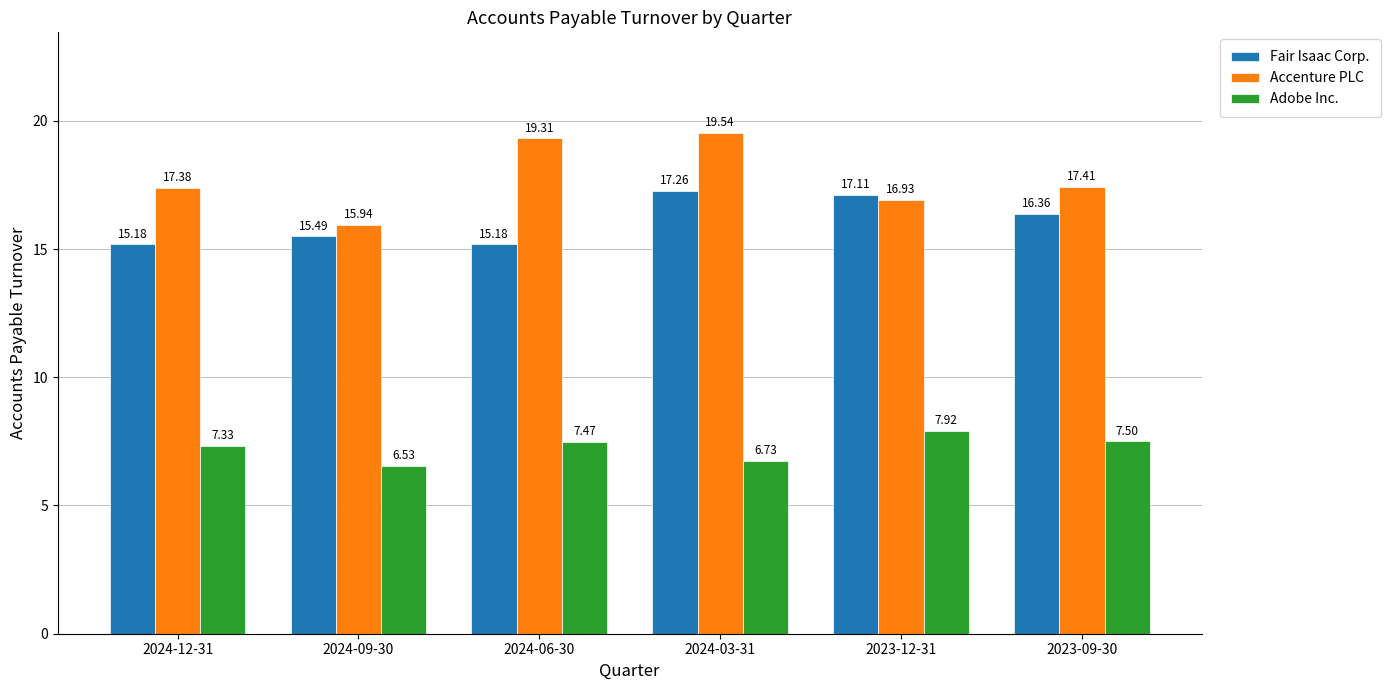

Reading left to right, list all the values displayed in this chart.

Fair Isaac Corp.: 2024-12-31=15.2	2024-09-30=15.5	2024-06-30=15.2	2024-03-31=17.3	2023-12-31=17.1	2023-09-30=16.4
Accenture PLC: 2024-12-31=17.4	2024-09-30=15.9	2024-06-30=19.3	2024-03-31=19.5	2023-12-31=16.9	2023-09-30=17.4
Adobe Inc.: 2024-12-31=7.3	2024-09-30=6.5	2024-06-30=7.5	2024-03-31=6.7	2023-12-31=7.9	2023-09-30=7.5